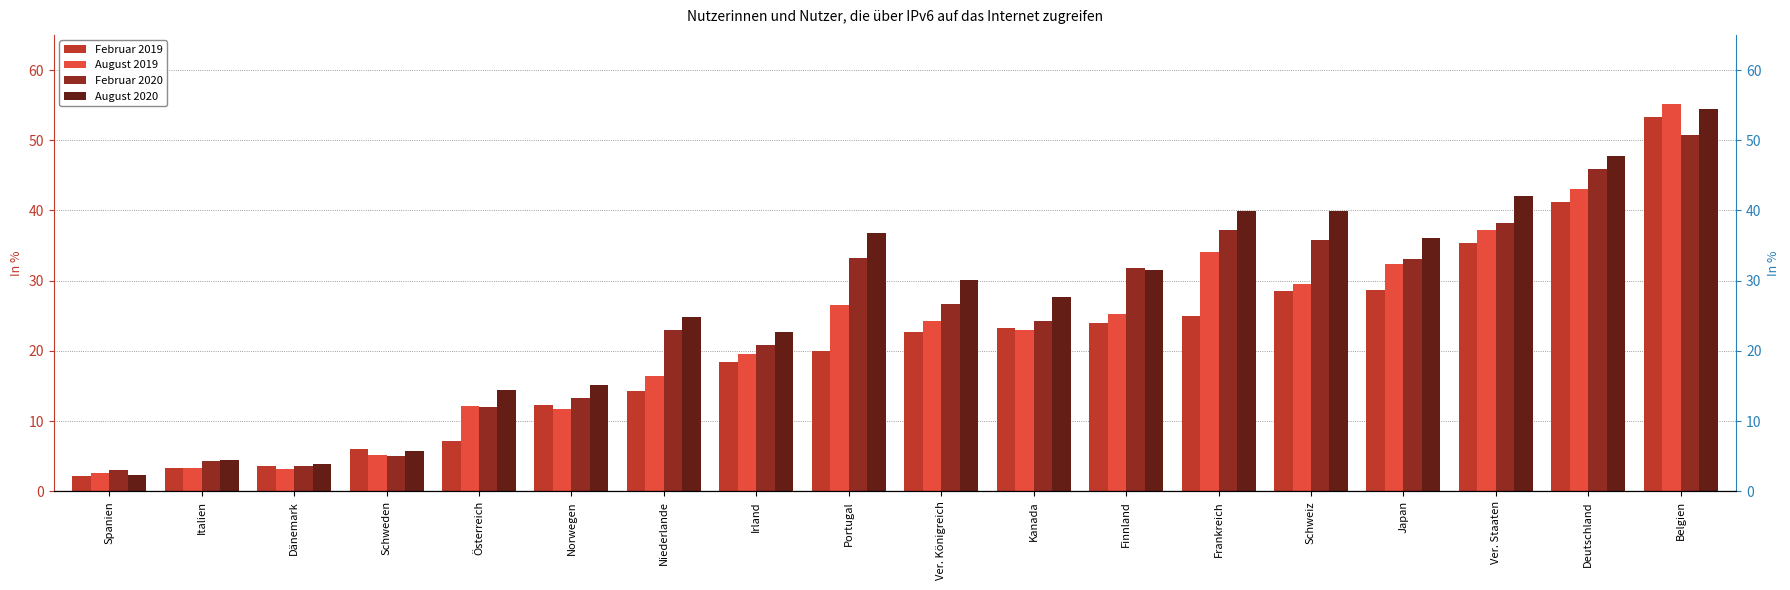

What is the approximate value of Februar 2019 at Schweden?

6.0